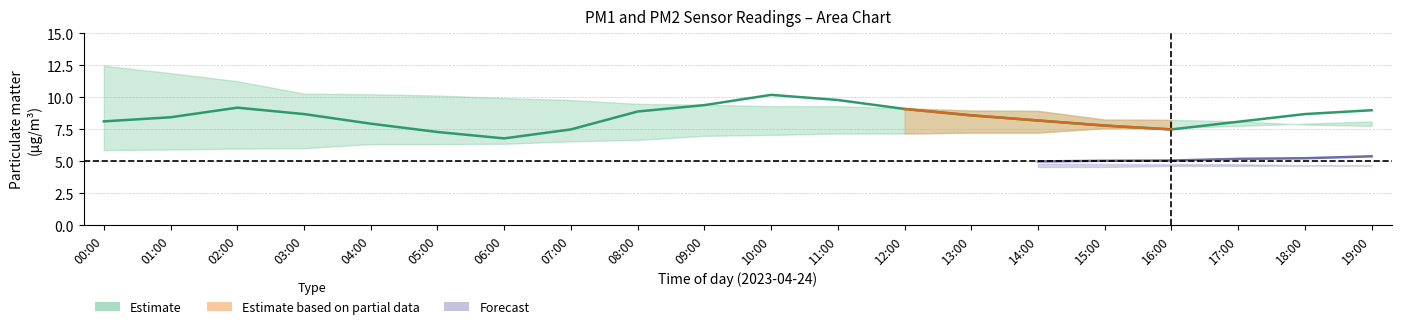

How many categories are shown in the chart?

20